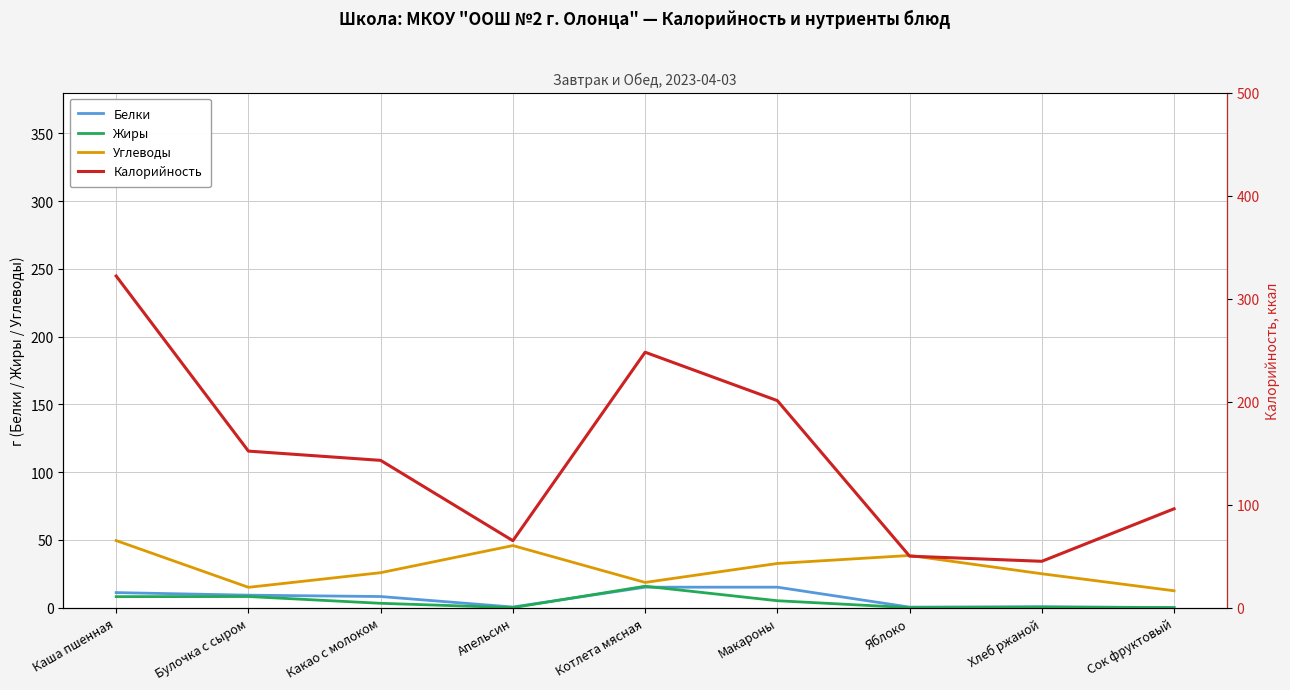

True or false: Жиры and Углеводы intersect in this chart.

False